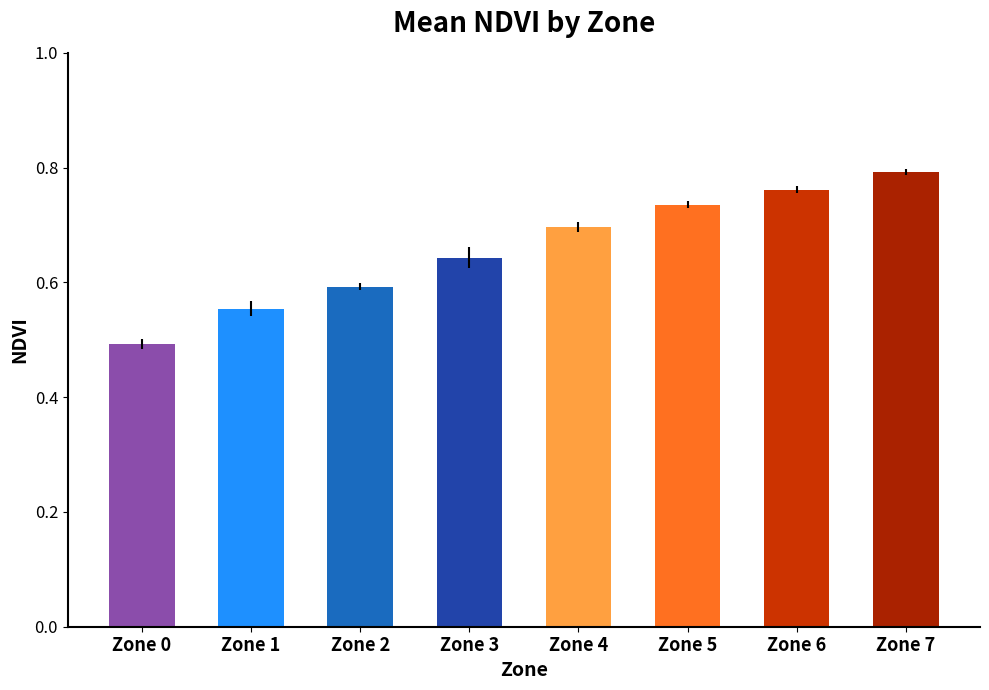

At which label is the value closest to 0?

Zone 0